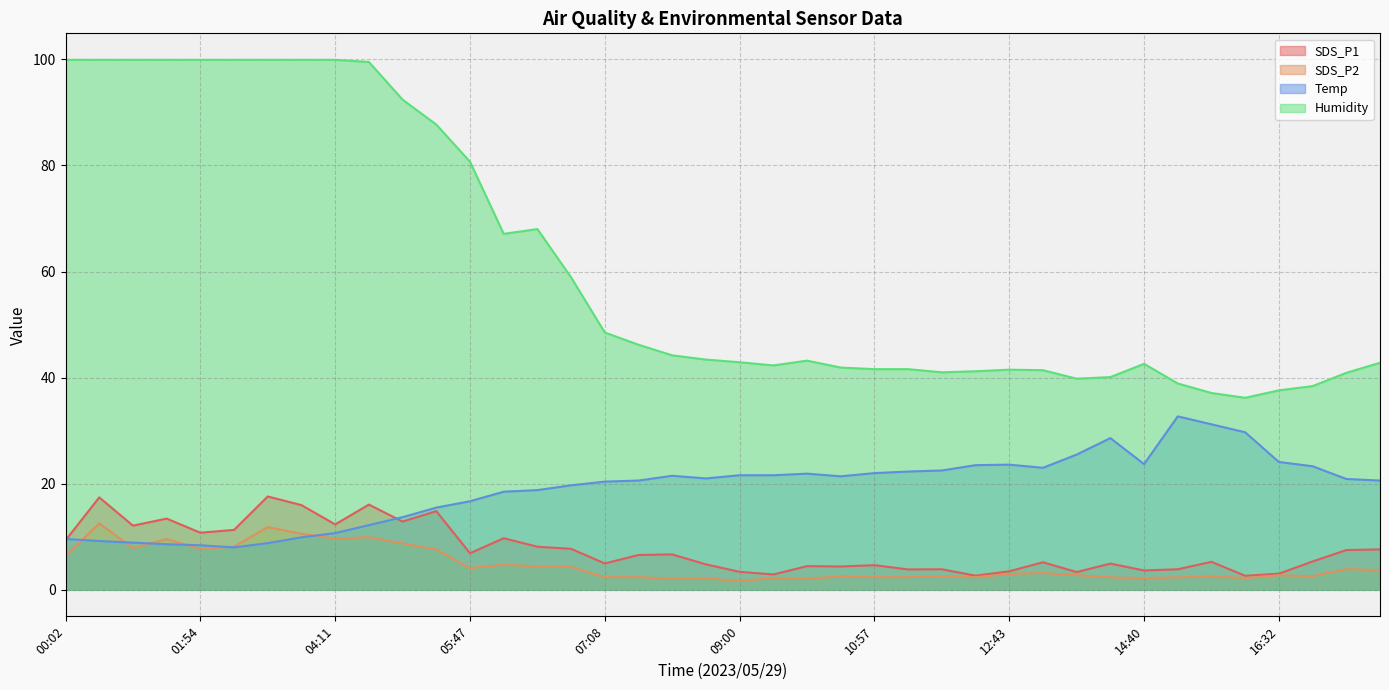

Which series has the largest total across all categories?

Humidity